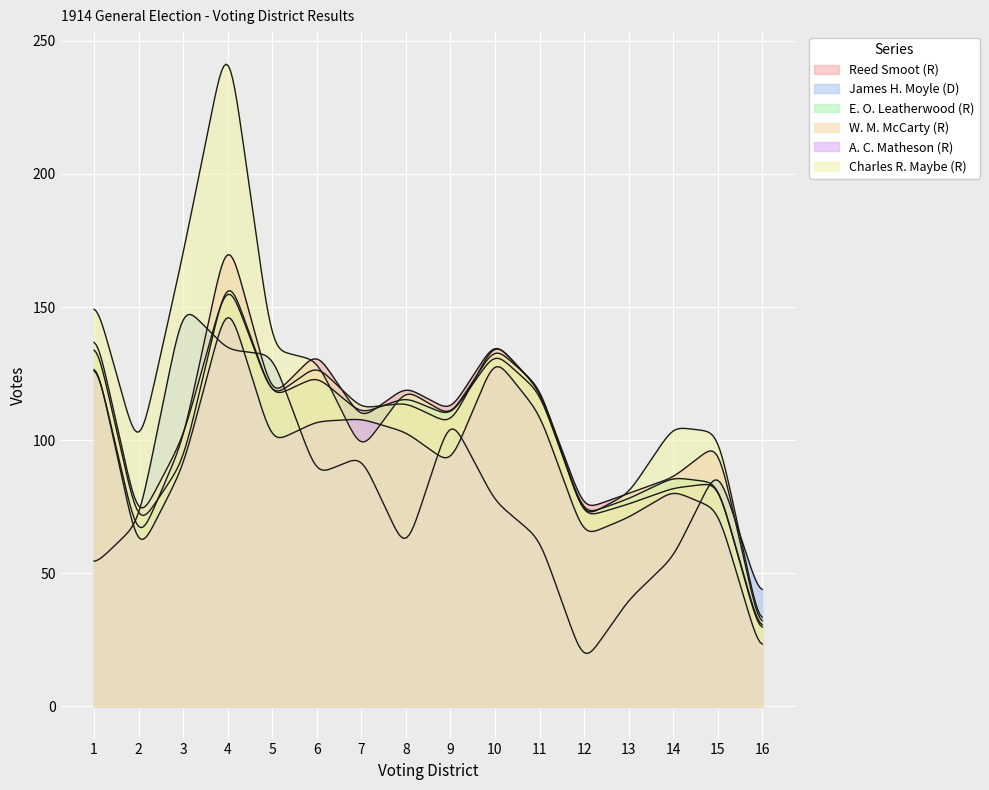

Where do Reed Smoot (R) and E. O. Leatherwood (R) first cross each other?

2 and 3